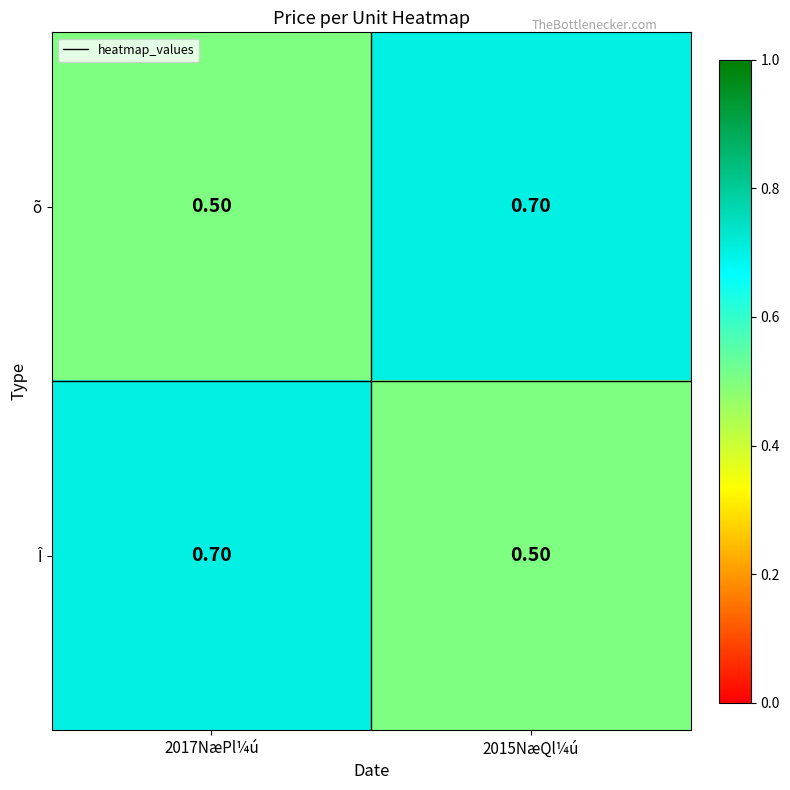

What is the spread (max minus min) of values at 2017NæPl¼ú?

0.2